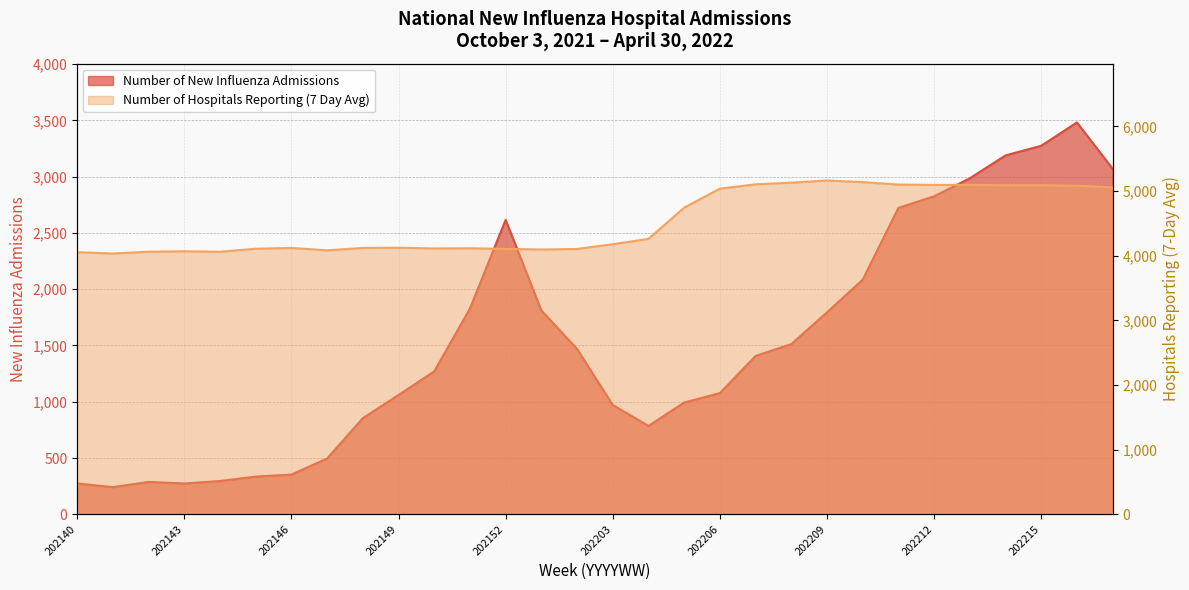

What is the value of the Number of Hospitals Reporting (7 Day Avg) point at the 14th from the left?

4096